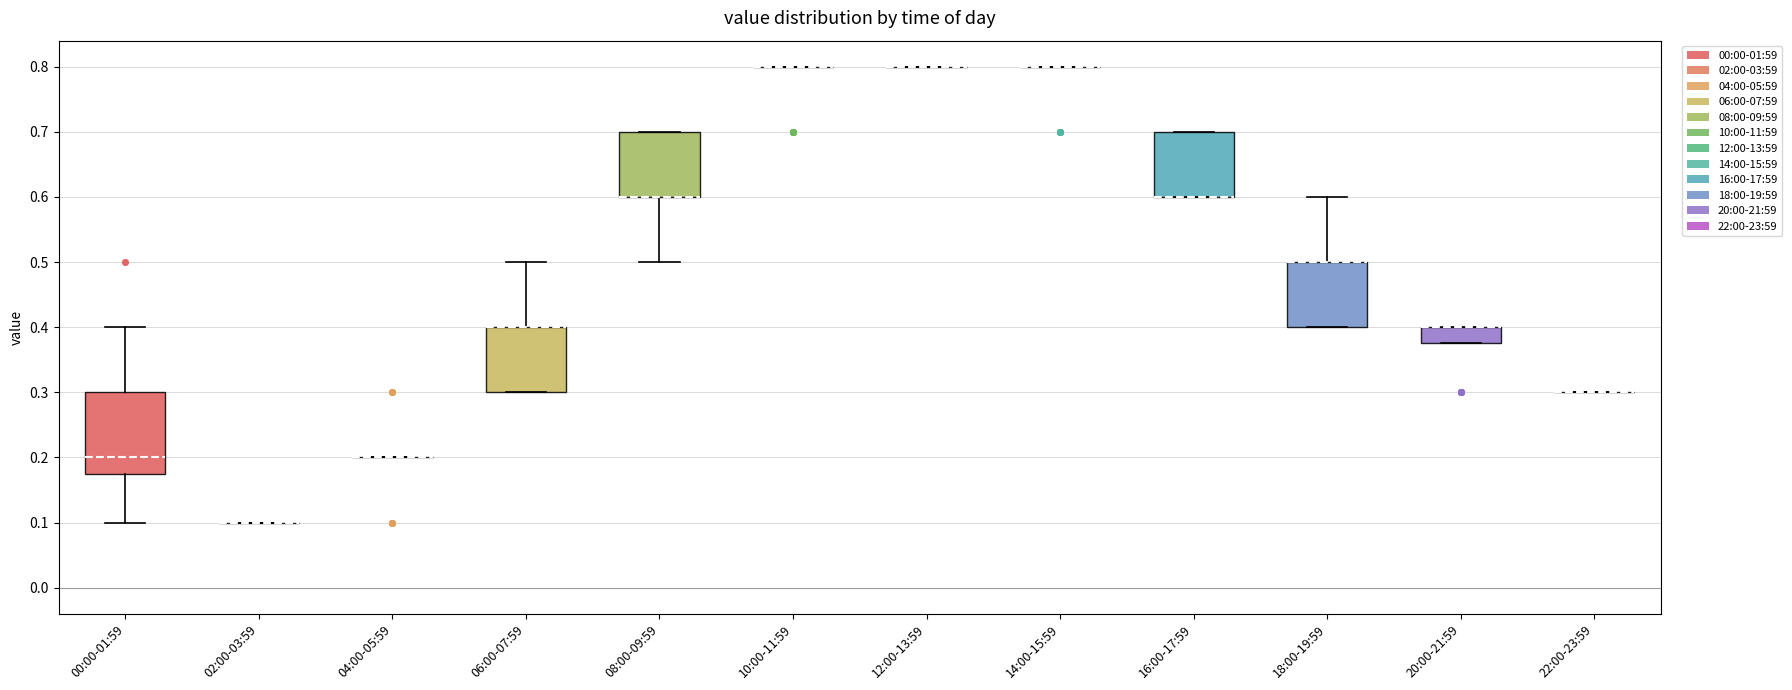

Which box is the tallest, from its lower edge to its upper edge?

00:00-01:59